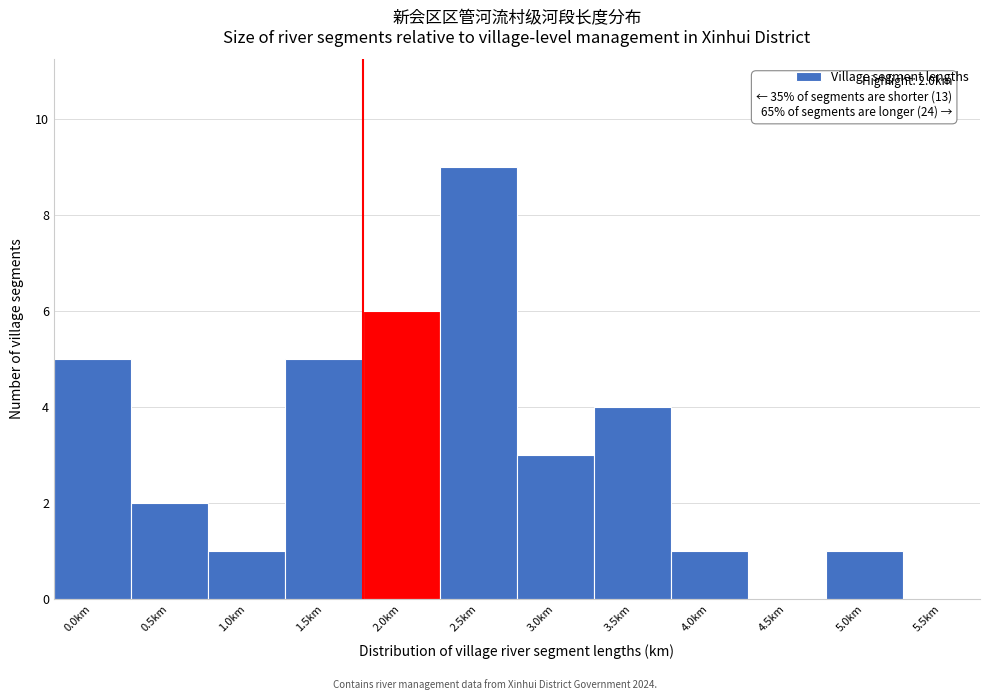

Reading left to right, what are all the values shown in this chart?

0.0km=5	0.5km=2	1.0km=1	1.5km=5	2.0km=6	2.5km=9	3.0km=3	3.5km=4	4.0km=1	4.5km=0	5.0km=1	5.5km=0